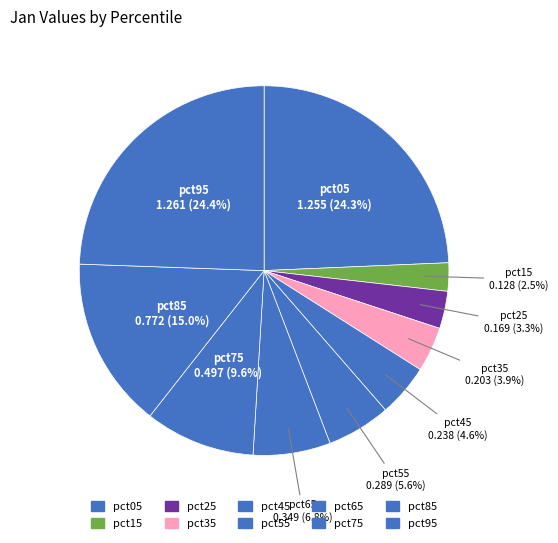

Count the number of slices in the pie.

10